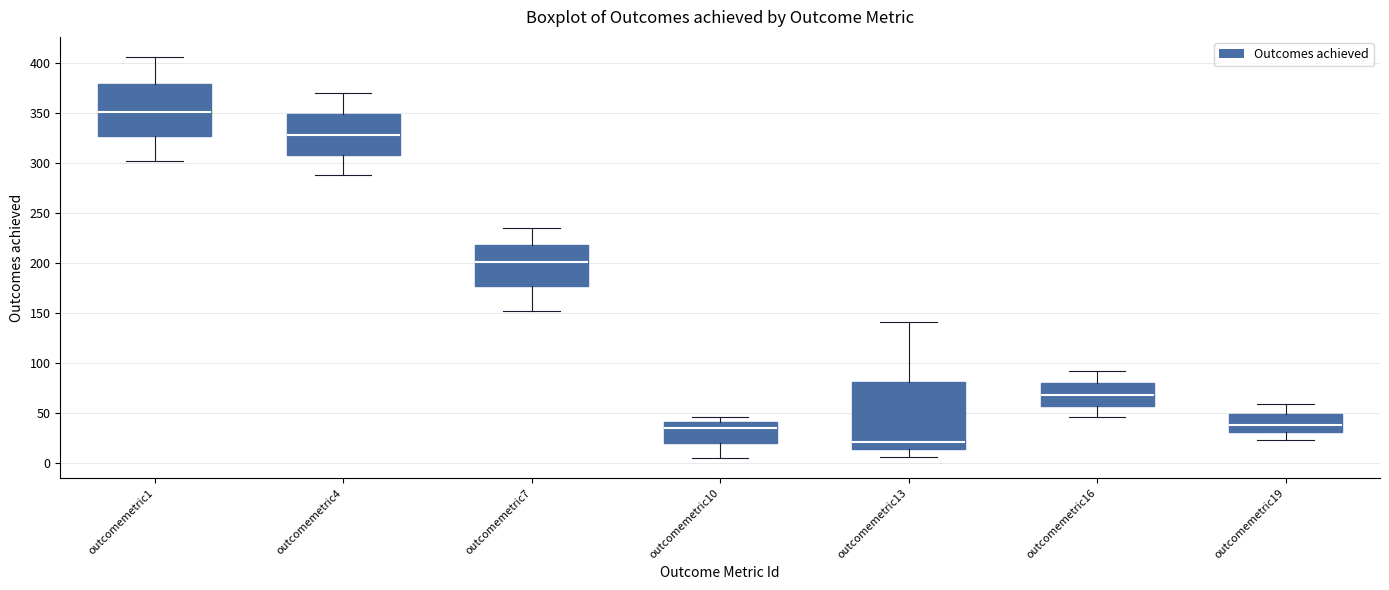

Reading left to right, transcribe this box plot: for each box, give where its median line is, the range the box spans, and where its two whiskers end, as read against the y-axis. The values are not printed on the chart, so give them approximately, as read against the axis.

outcomemetric1: median 350, box 325 to 380, whiskers 300 to 405
outcomemetric4: median 330, box 310 to 350, whiskers 290 to 370
outcomemetric7: median 200, box 175 to 220, whiskers 150 to 235
outcomemetric10: median 35, box 20 to 40, whiskers 5 to 45
outcomemetric13: median 20, box 15 to 80, whiskers 5 to 140
outcomemetric16: median 70, box 55 to 80, whiskers 45 to 90
outcomemetric19: median 40, box 30 to 50, whiskers 25 to 60